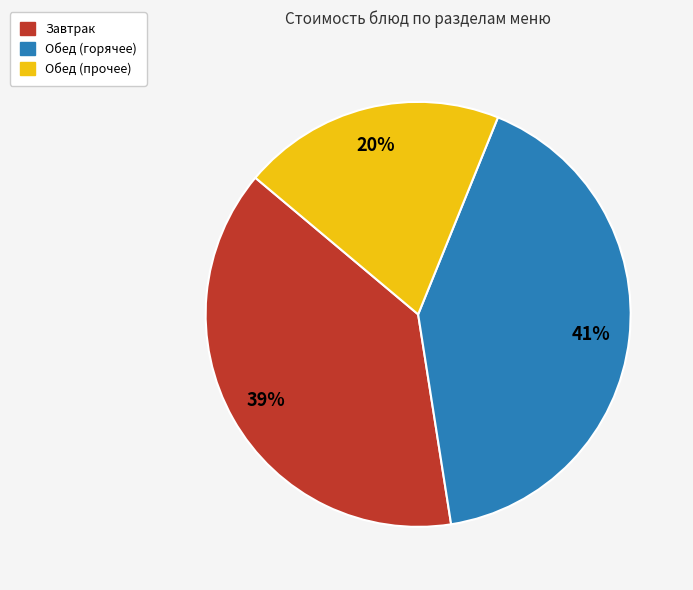

Combined, do Завтрак and Обед (прочее) account for over 50%?

Yes